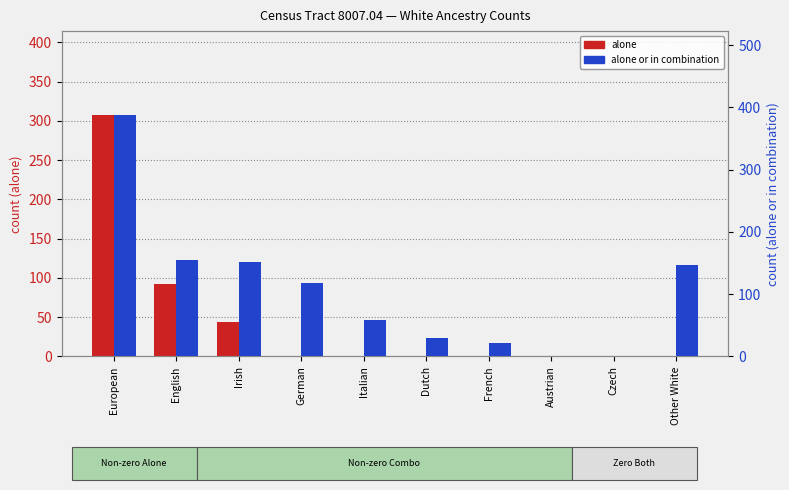

Which label corresponds to the smallest value in the chart?

German